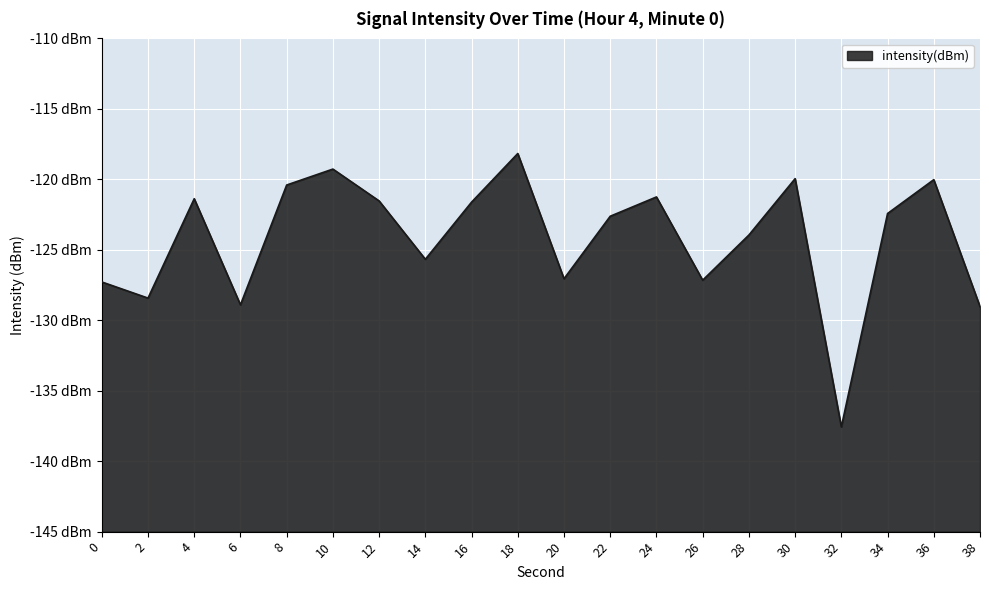

Which category has the lowest value across all series?

32